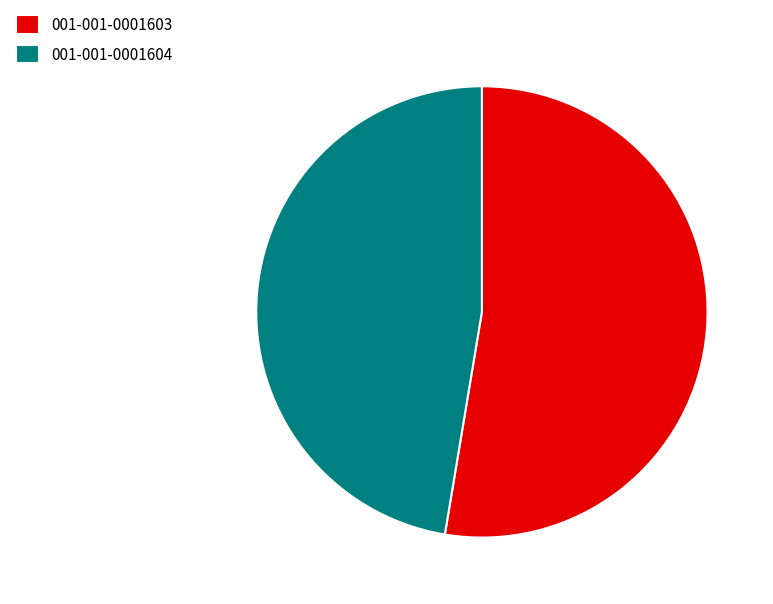

What is the ratio of the value at 001-001-0001604 to the value at 001-001-0001603?

0.9